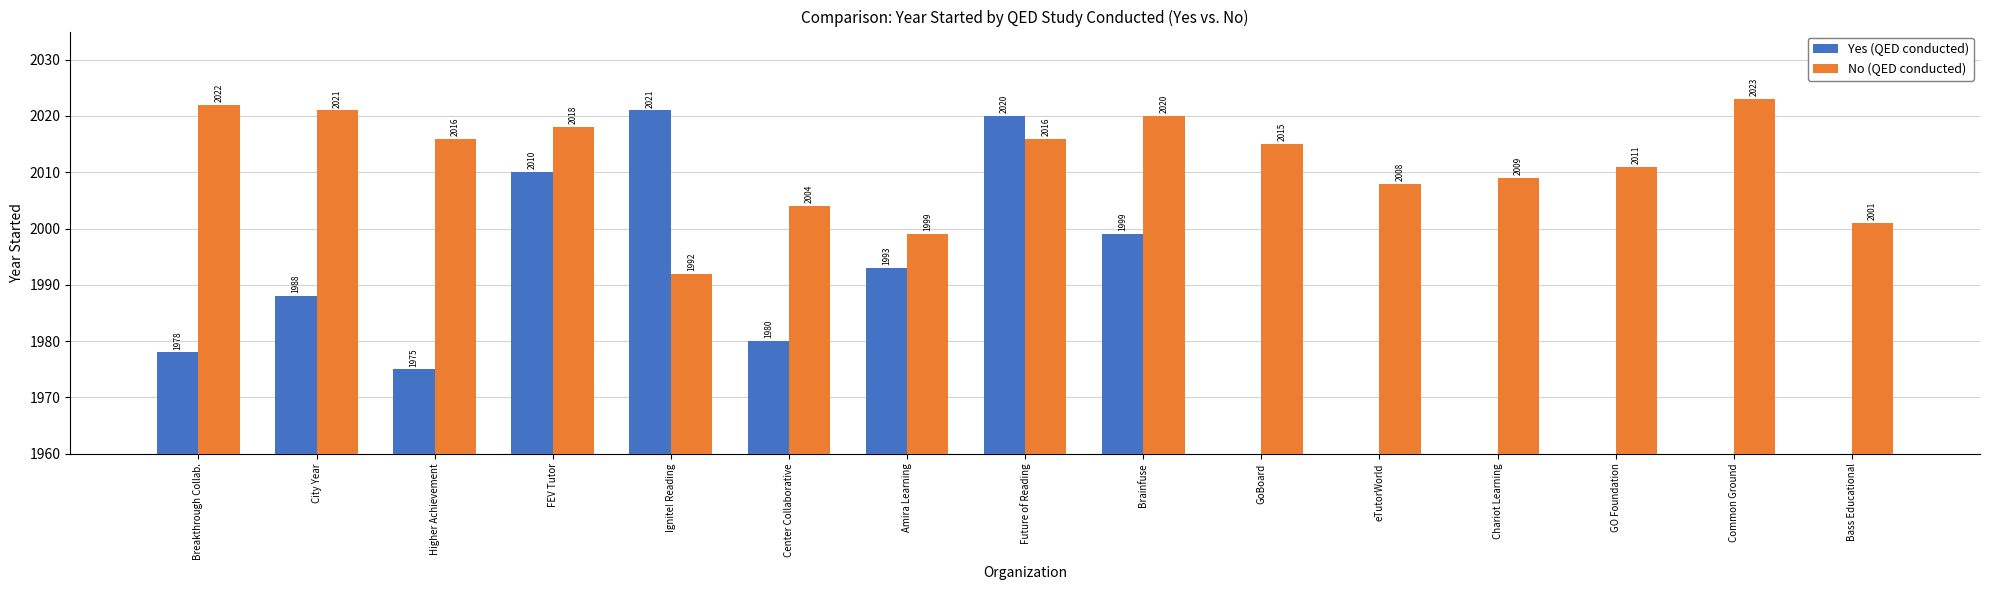

What is the minimum value for Yes (QED conducted)?

1975